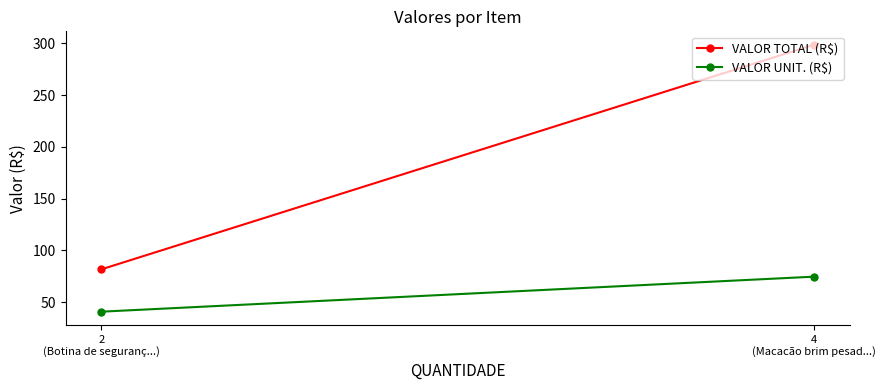

What is the difference between the VALOR TOTAL (R$) values at 4
(Macacão brim pesad...) and 2
(Botina de seguranç...)?

217.0